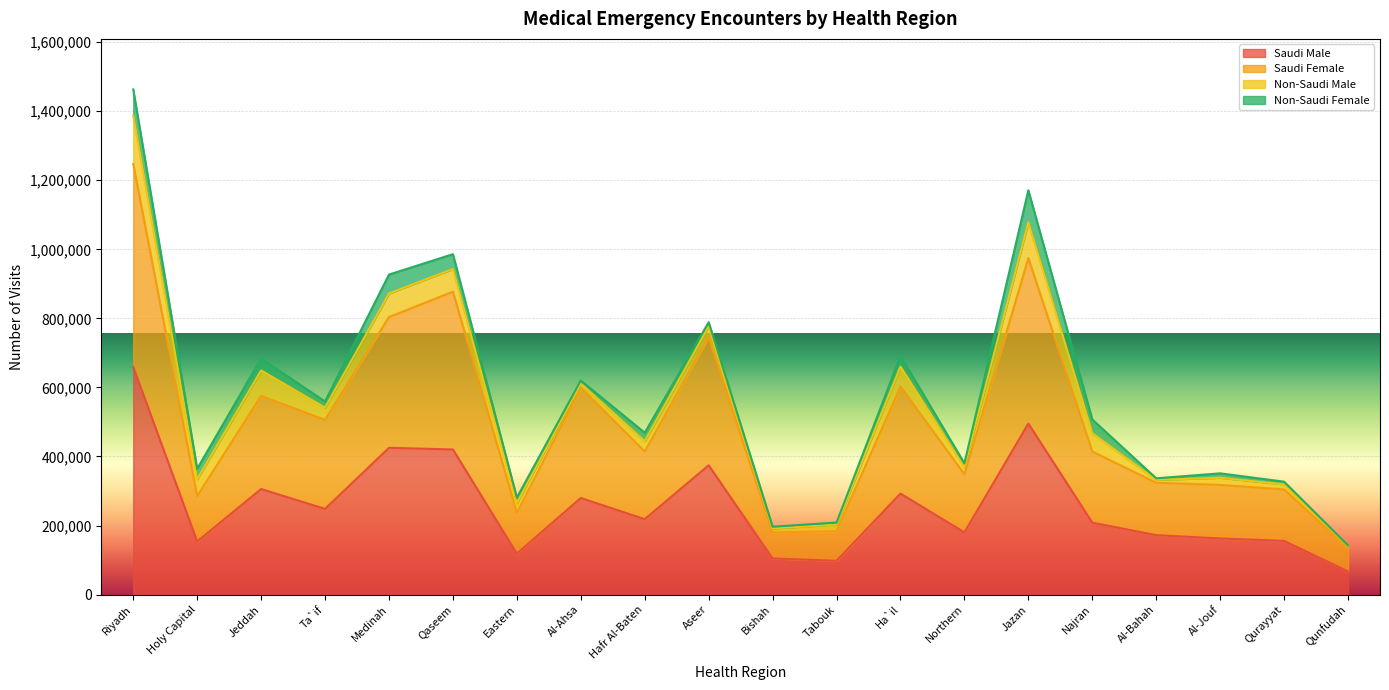

At which category is the sum across all series the highest?

Riyadh